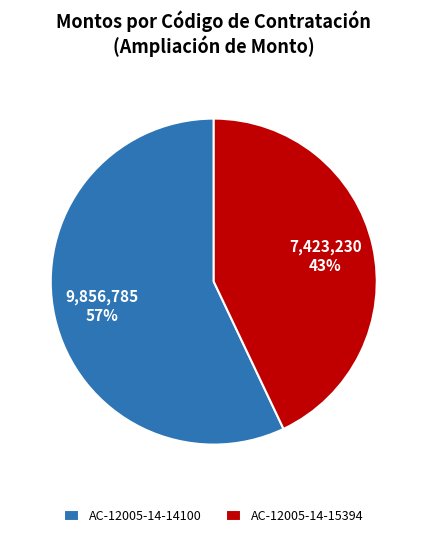

Count the number of slices in the pie.

2